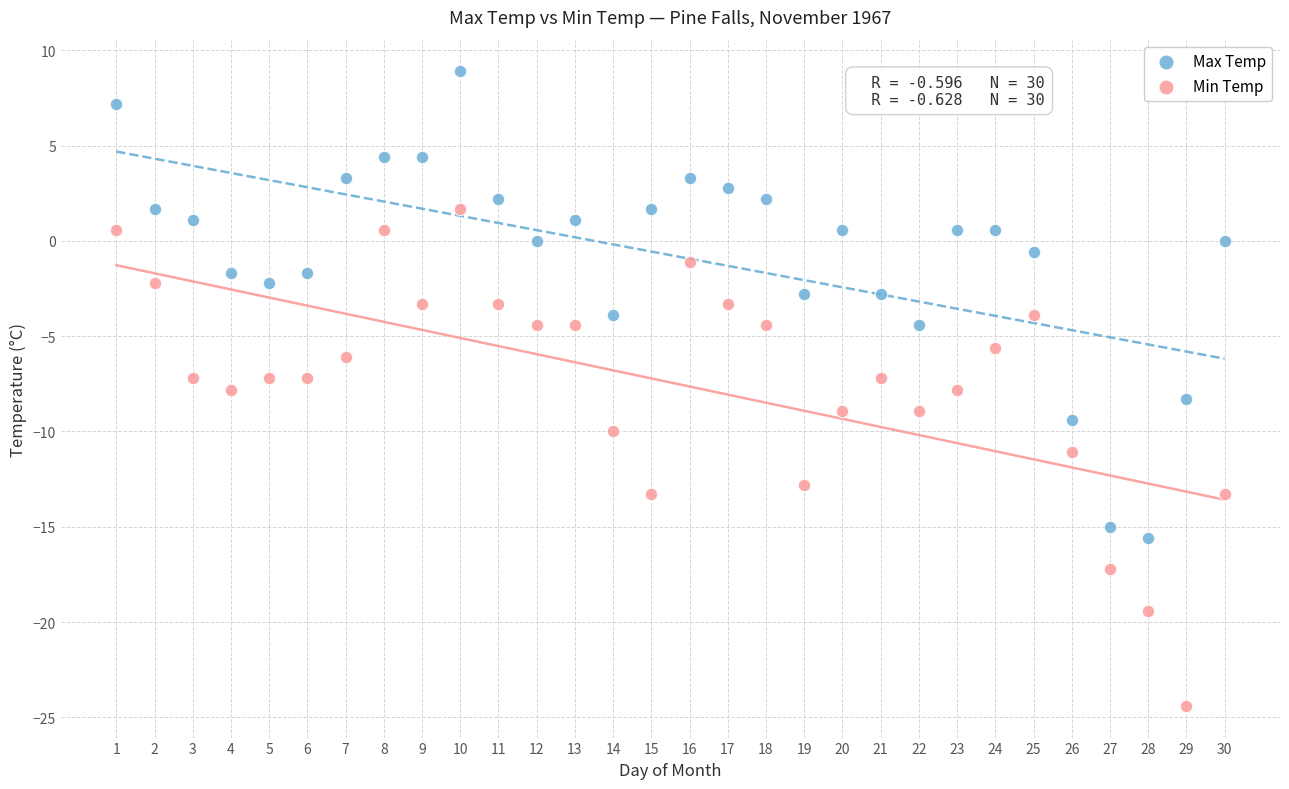

Across all data points, what is the range of X values (max minus min)?

29.0